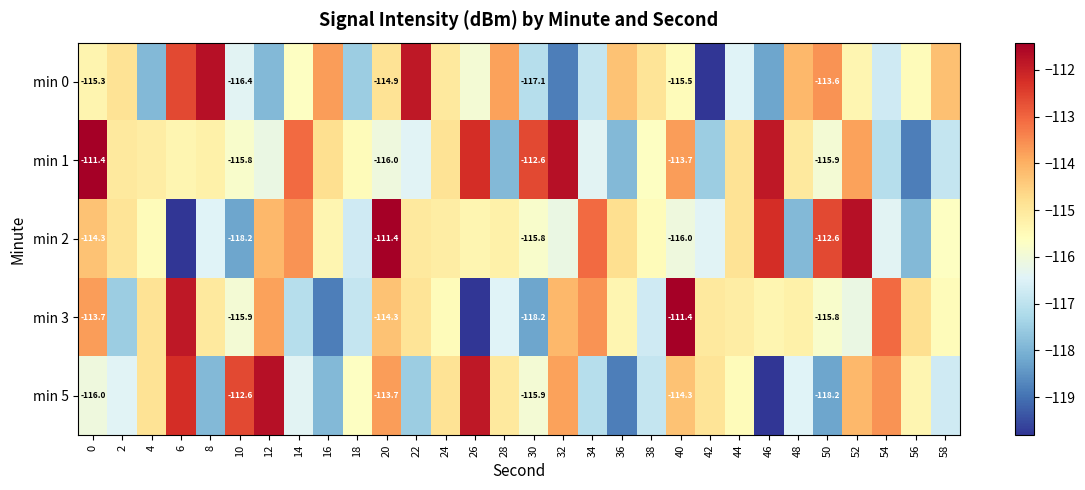

What is the difference between the second highest and minimum values in the min 1 series?

7.1